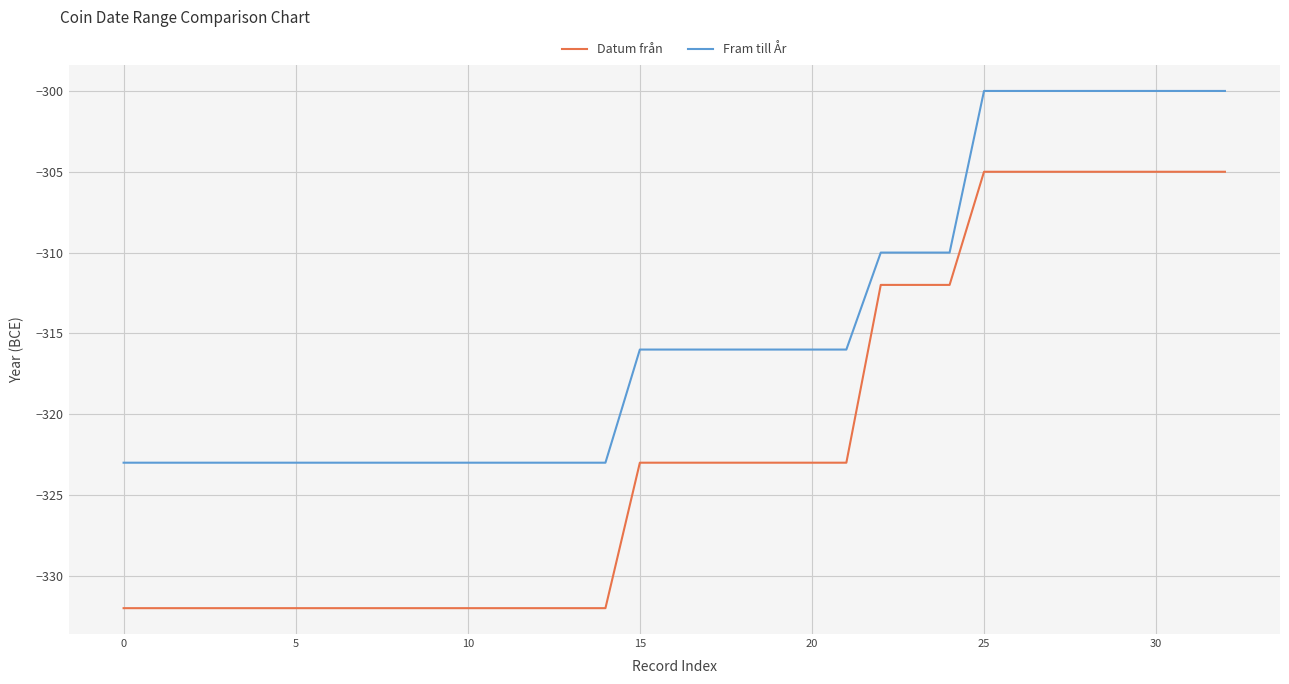

List the series in order of their peak value, highest first.

Fram till År, Datum från